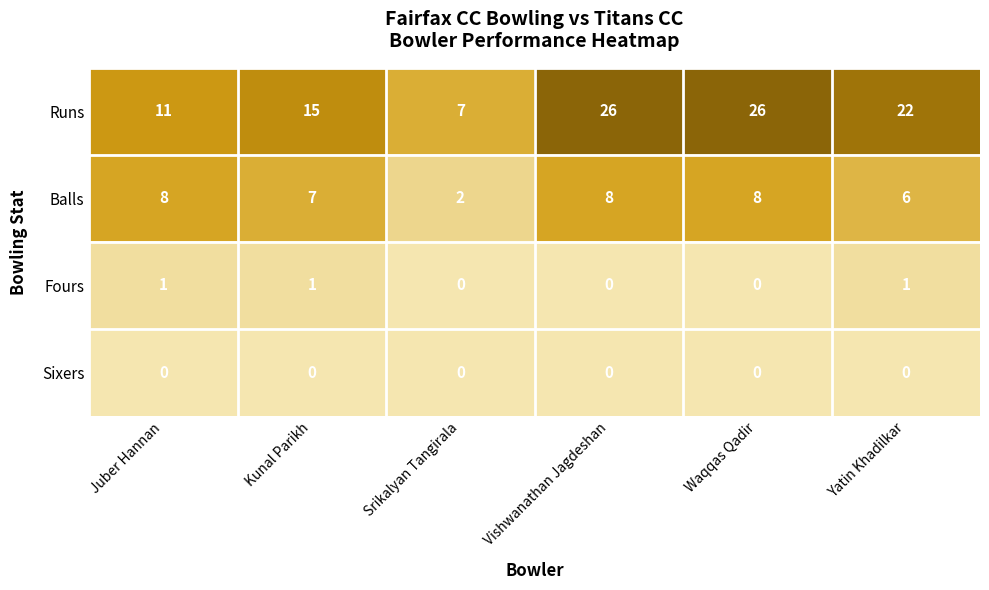

Reading left to right, extract all data points from this chart.

Runs: Juber Hannan=11	Kunal Parikh=15	Srikalyan Tangirala=7	Vishwanathan Jagdeshan=26	Waqqas Qadir=26	Yatin Khadilkar=22
Balls: Juber Hannan=8	Kunal Parikh=7	Srikalyan Tangirala=2	Vishwanathan Jagdeshan=8	Waqqas Qadir=8	Yatin Khadilkar=6
Fours: Juber Hannan=1	Kunal Parikh=1	Srikalyan Tangirala=0	Vishwanathan Jagdeshan=0	Waqqas Qadir=0	Yatin Khadilkar=1
Sixers: Juber Hannan=0	Kunal Parikh=0	Srikalyan Tangirala=0	Vishwanathan Jagdeshan=0	Waqqas Qadir=0	Yatin Khadilkar=0